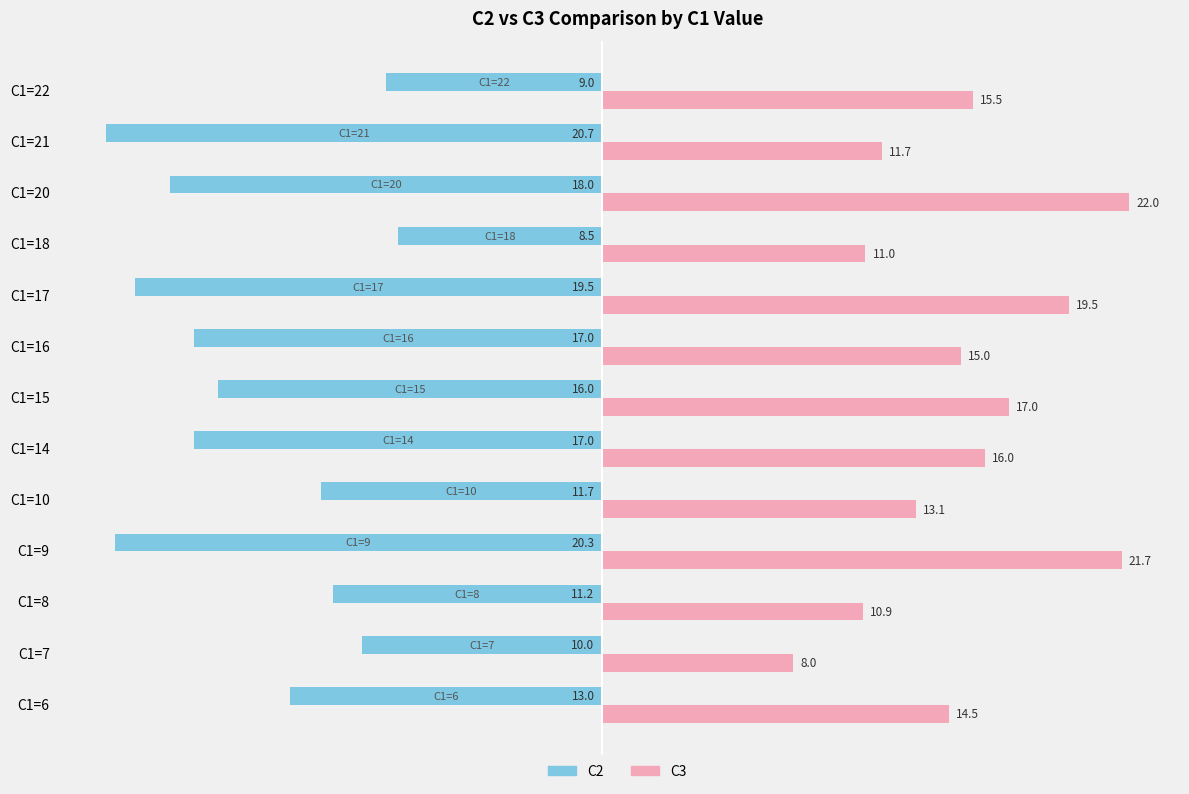

Which series has the widest spread of values?

C3